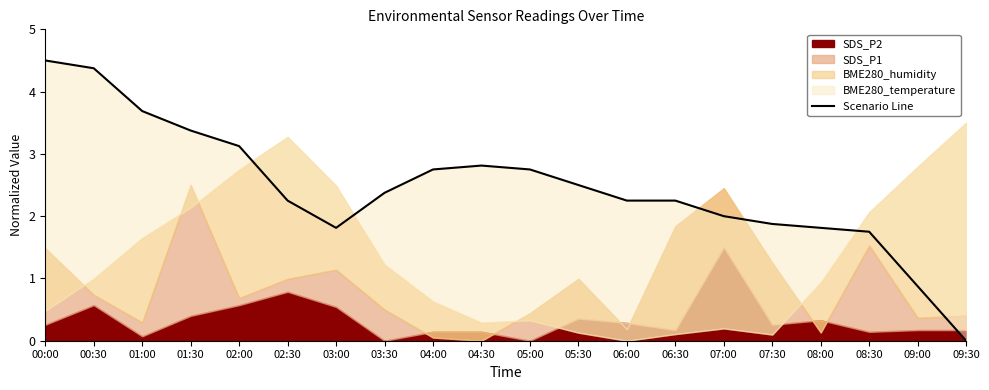

Where does the data first go above 2?

00:00